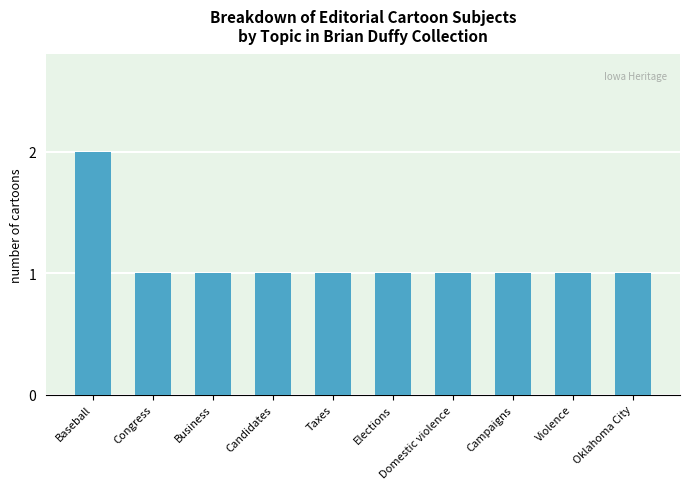

Are the bars grouped side by side (vs. stacked)?

No